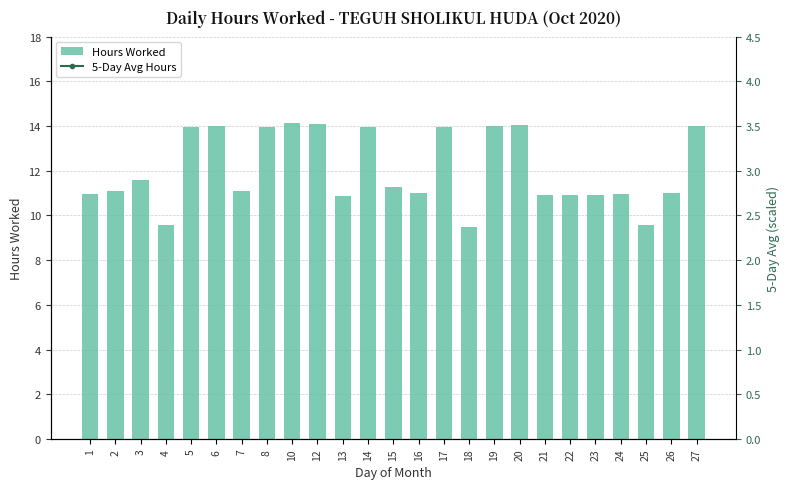

Is it true that Hours Worked equals 18.1 at 21?

False